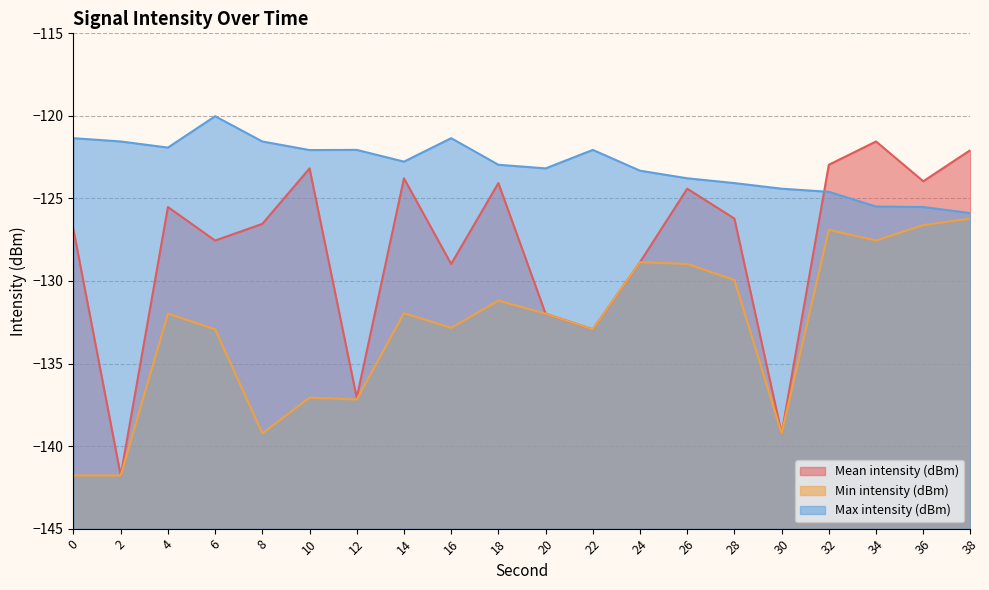

Which series changed the most between 16 and 32?

Mean intensity (dBm)